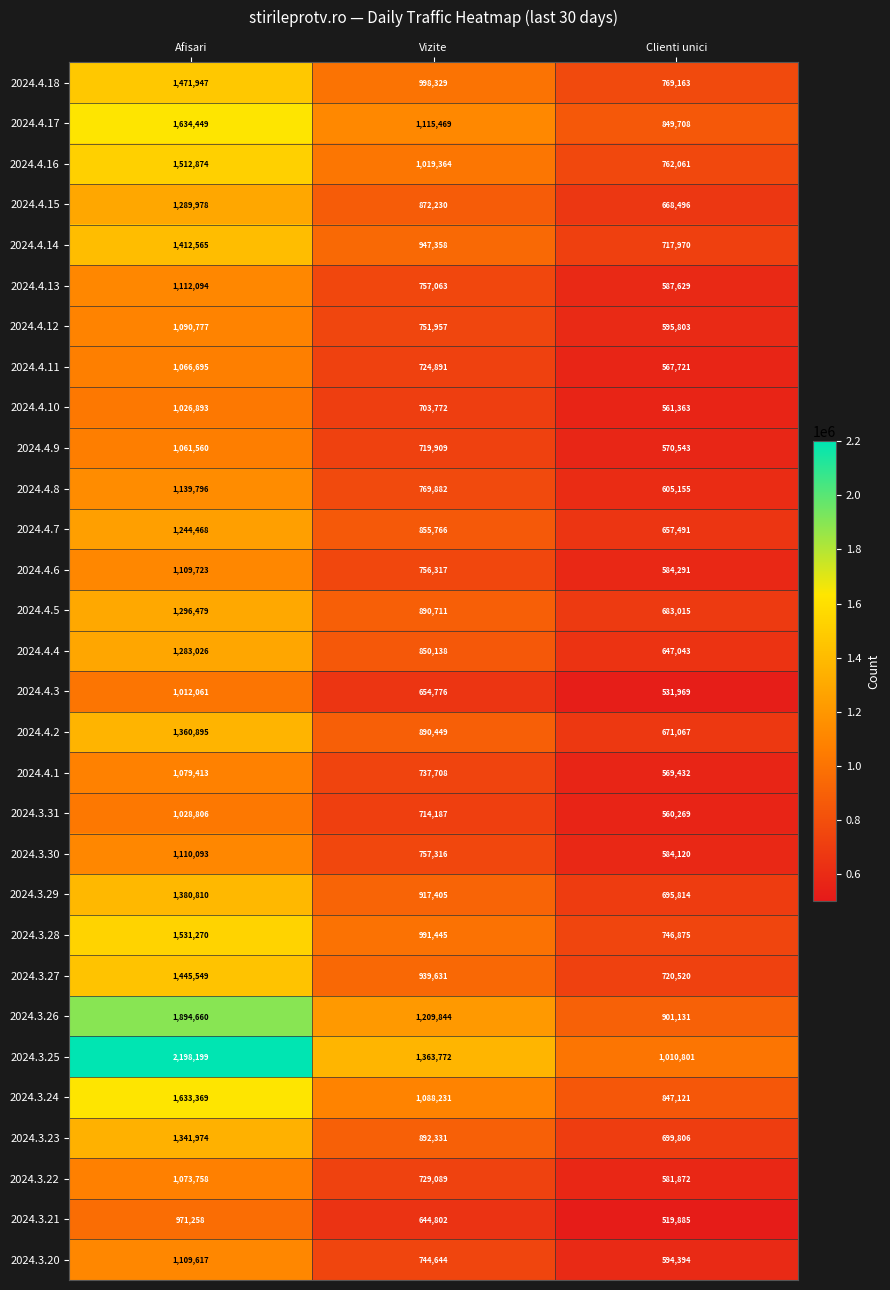

At which label is 2024.4.11 closest to 817208?

Vizite